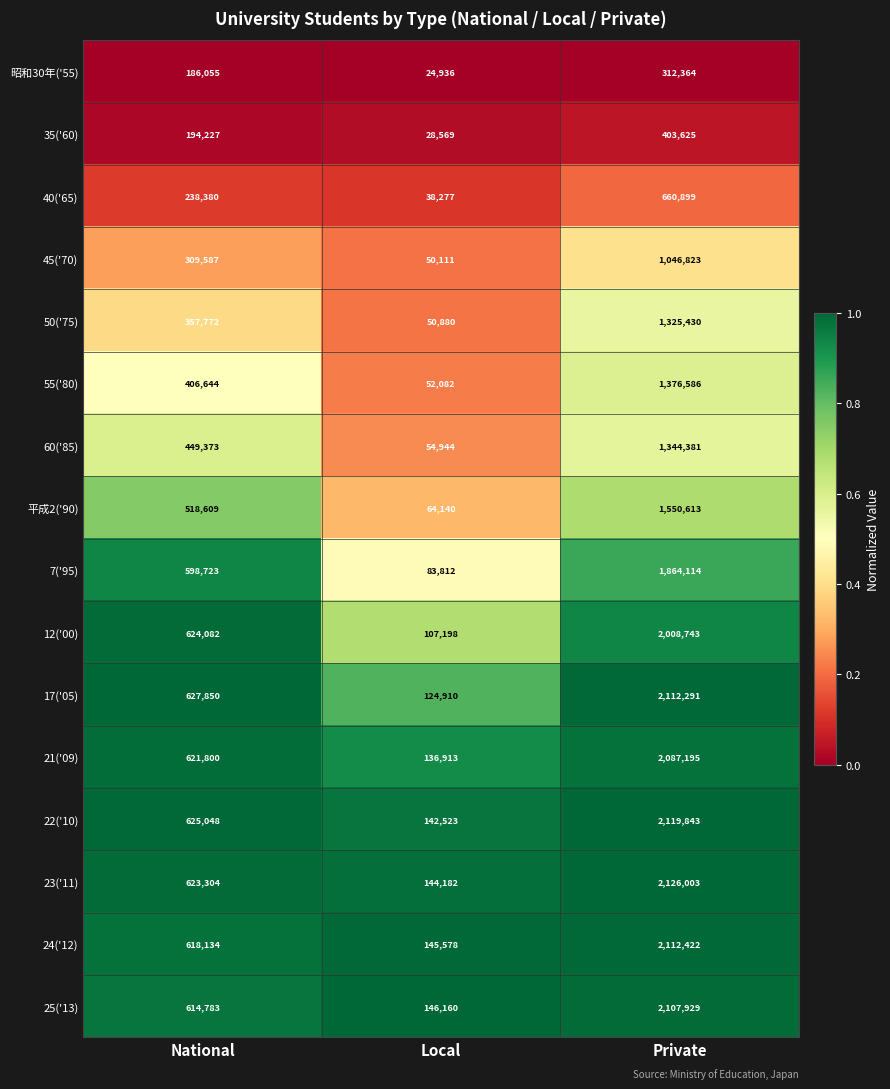

Rank the series by their maximum value, from lowest to highest.

昭和30年('55), 35('60), 40('65), 45('70), 50('75), 60('85), 55('80), 平成2('90), 7('95), 12('00), 21('09), 25('13), 17('05), 24('12), 22('10), 23('11)